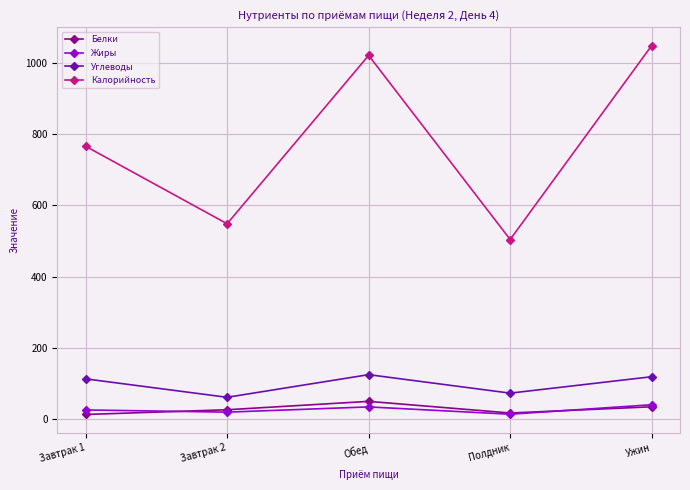

At which label does Белки first exceed 26?

Завтрак 2